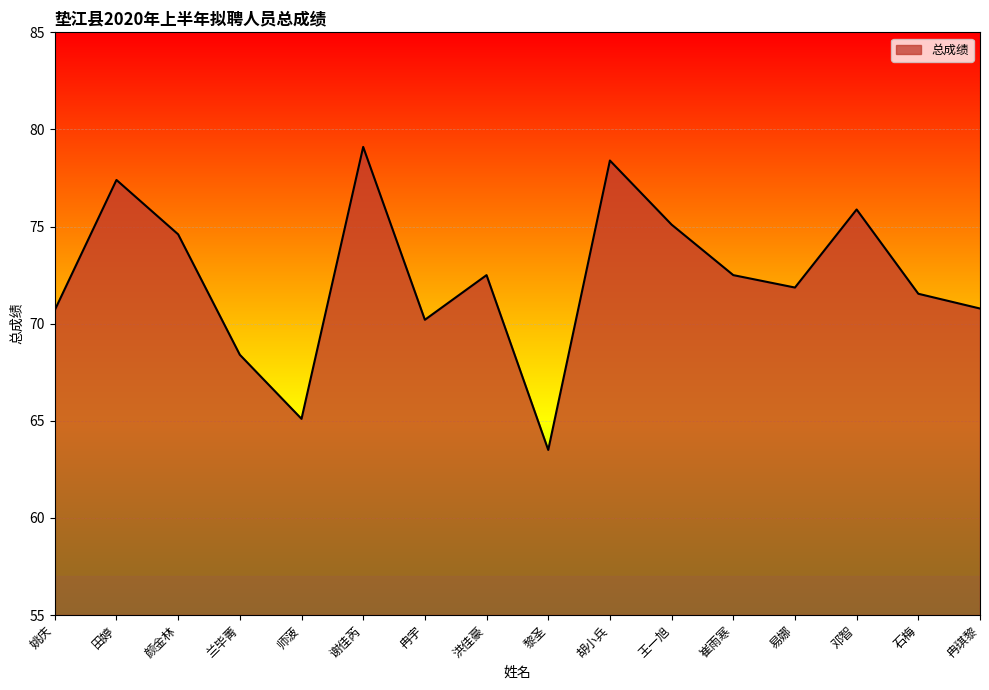

The chart shows a value of 15.8 at 姚庆. True or false?

False